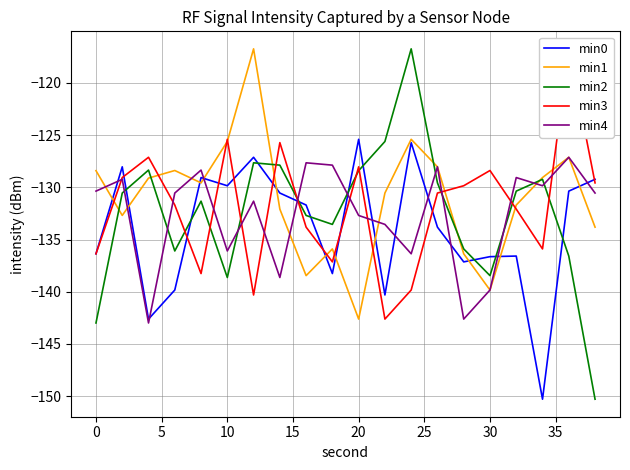

How many times do min4 and min0 cross each other?

11